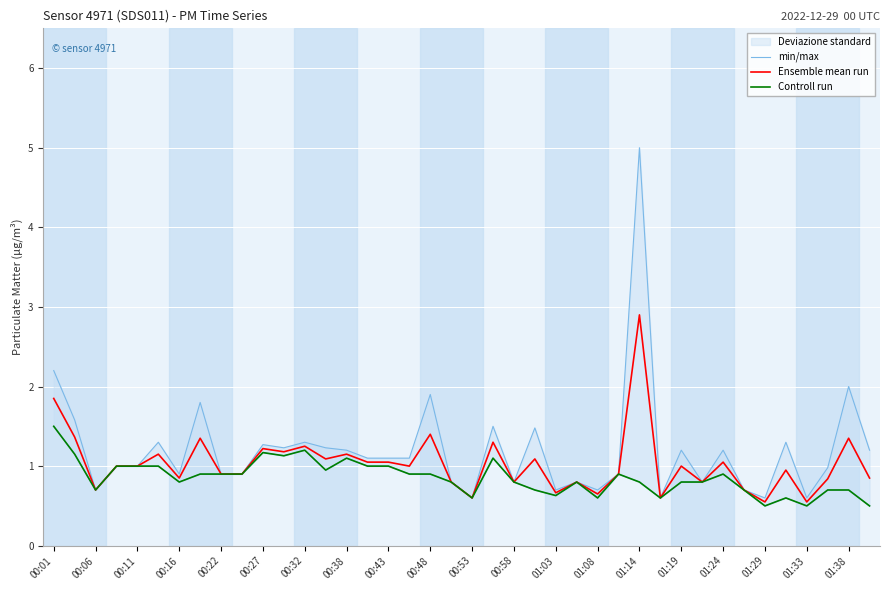

Is it true that Ensemble mean run equals 0.6 at 00:53?

True